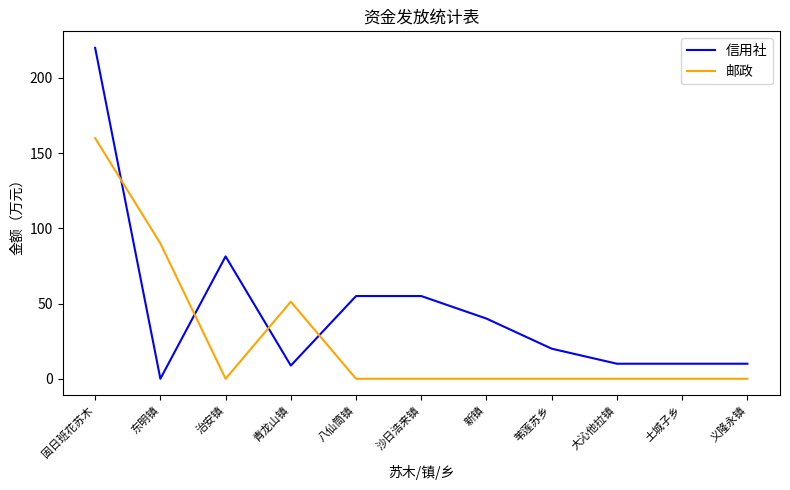

What is the total value across all series at 土城子乡?

10.0